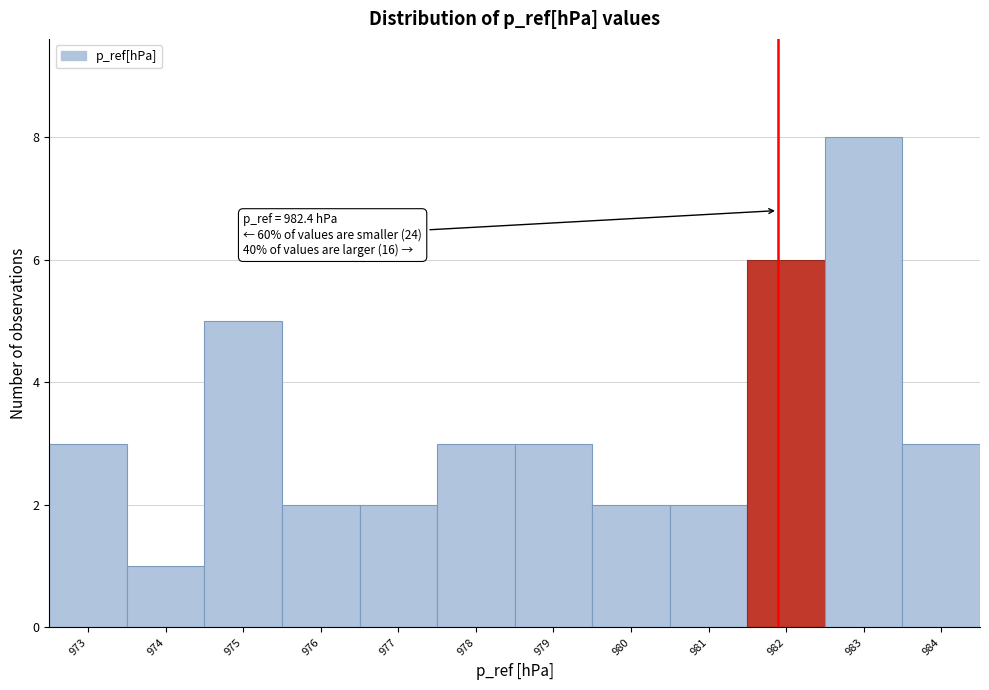

Reading left to right, transcribe all the data shown in this chart.

973=3	974=1	975=5	976=2	977=2	978=3	979=3	980=2	981=2	982=6	983=8	984=3